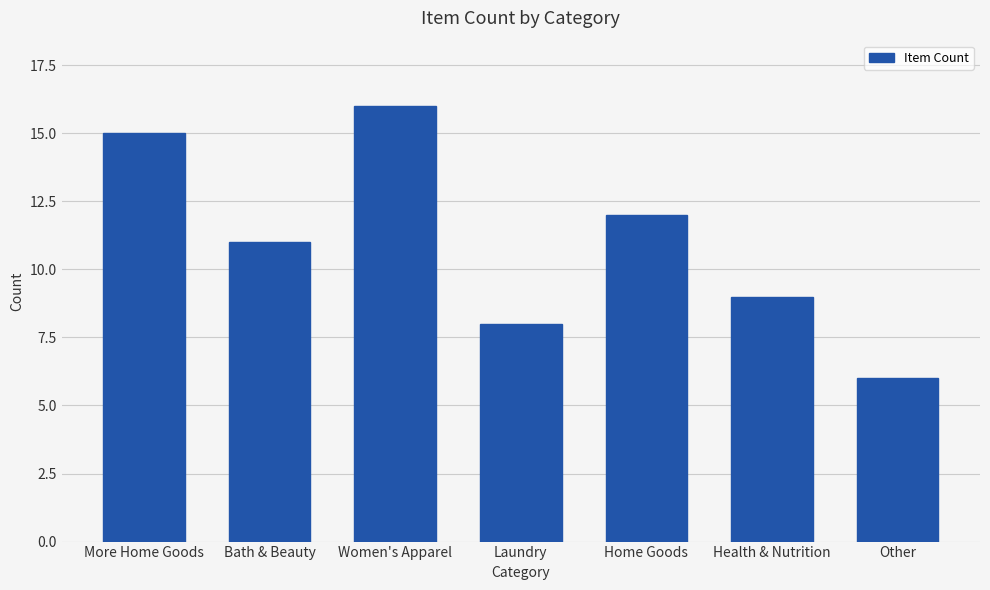

What is the change in value from Women's Apparel to Other?

-10